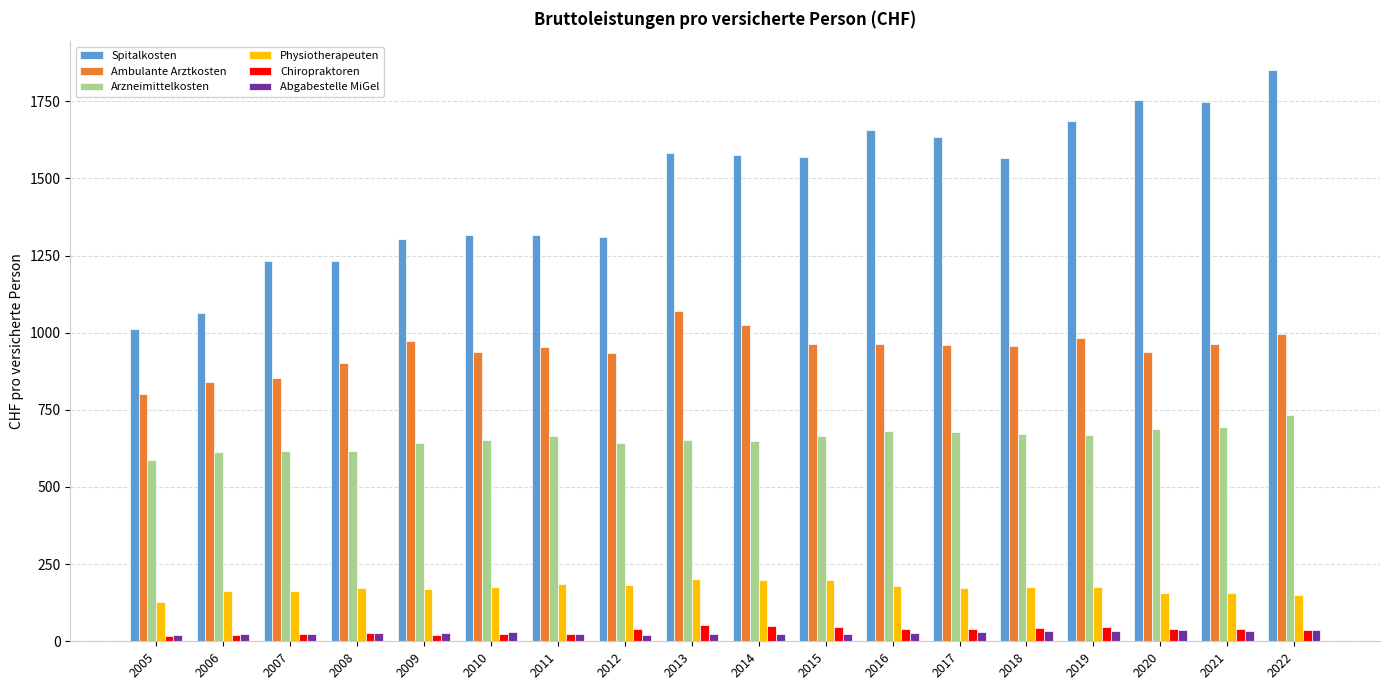

What is the total value across all series at 2015?

3471.5